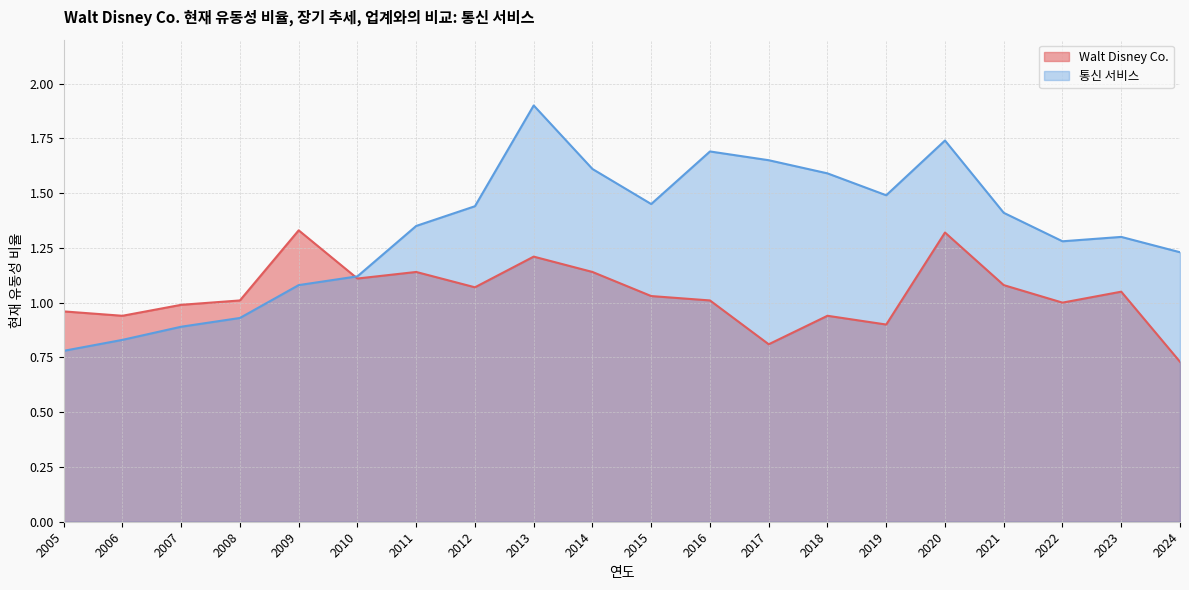

What is the difference between the 통신 서비스 values at 2007 and 2023?

0.4